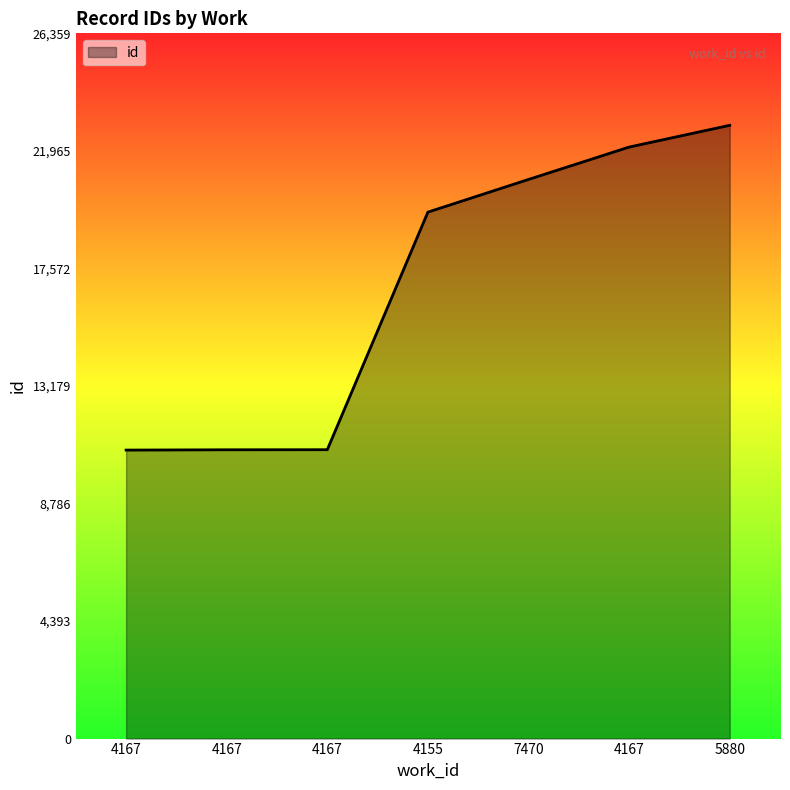

How many lines are shown in the chart?

1